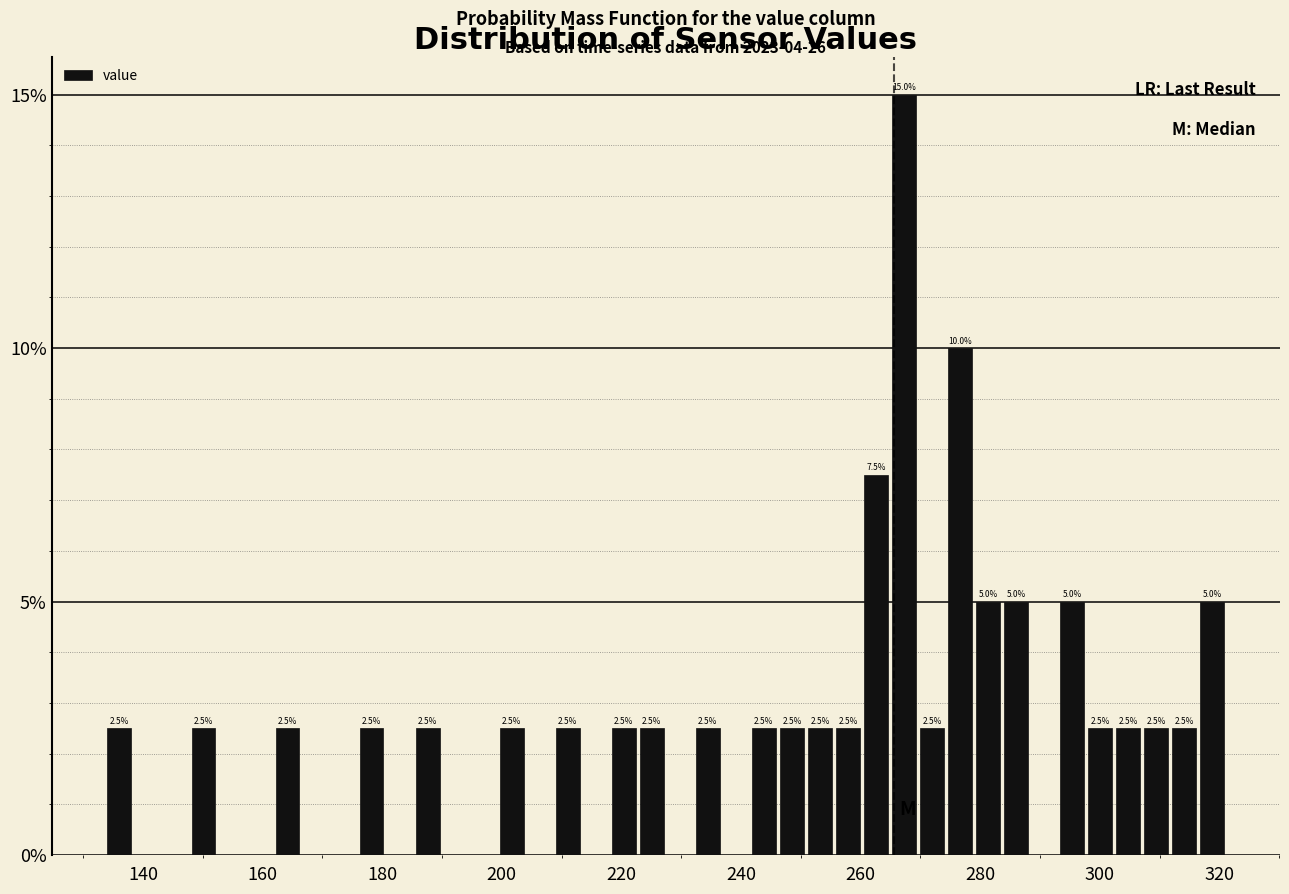

Around what value on the x-axis is the tallest bar? Give the approximate position of its centre, as read against the axis.

268